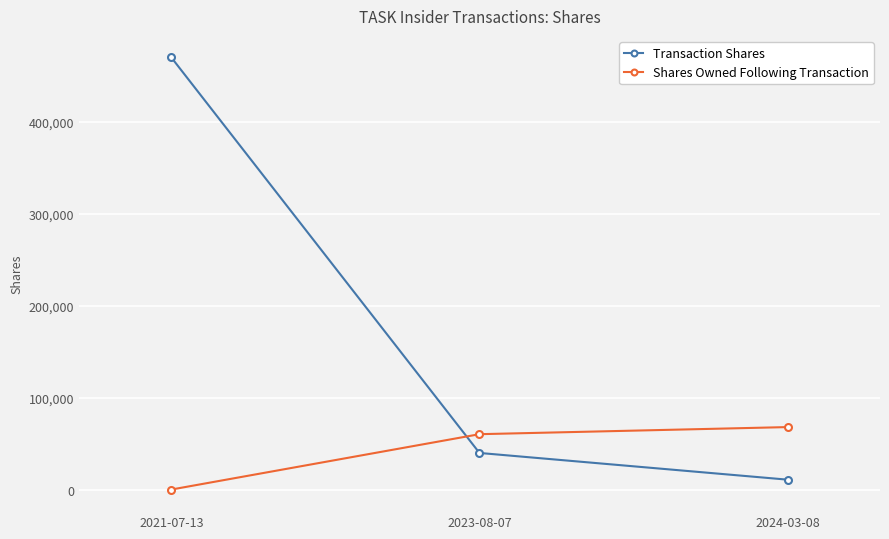

What is the difference between the highest and lowest values at 2021-07-13?

470200